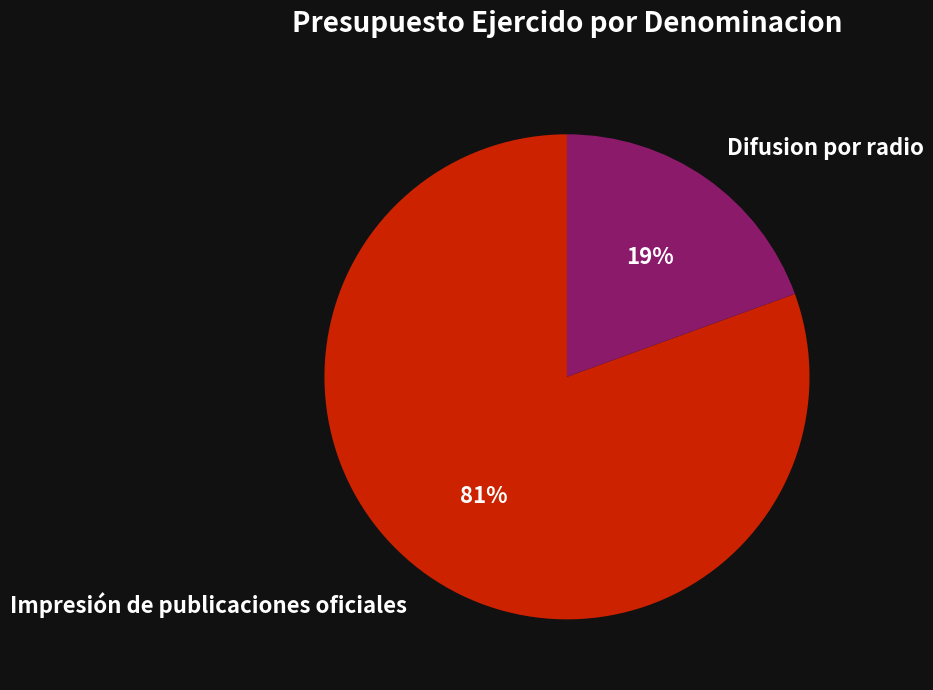

Between Difusion por radio and Impresión de publicaciones oficiales, which is larger?

Impresión de publicaciones oficiales